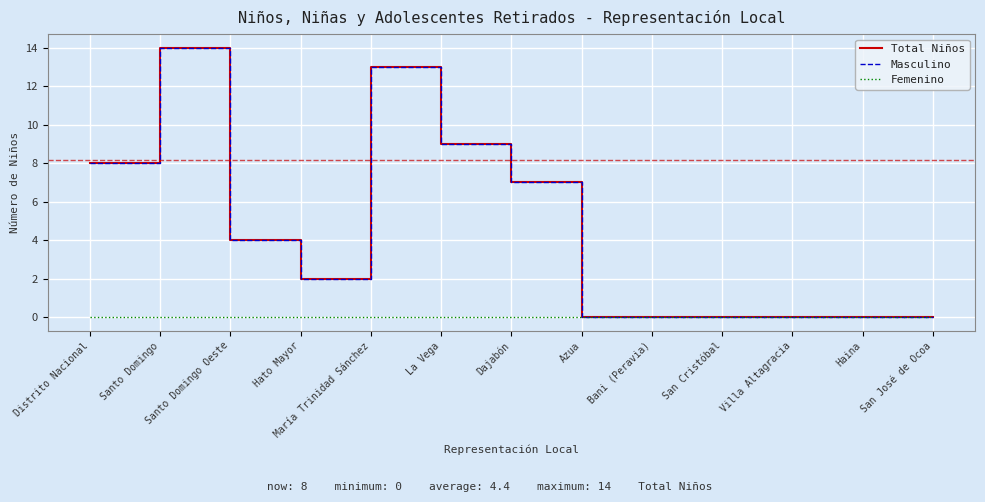

Which category has the lowest value across all series?

Azua